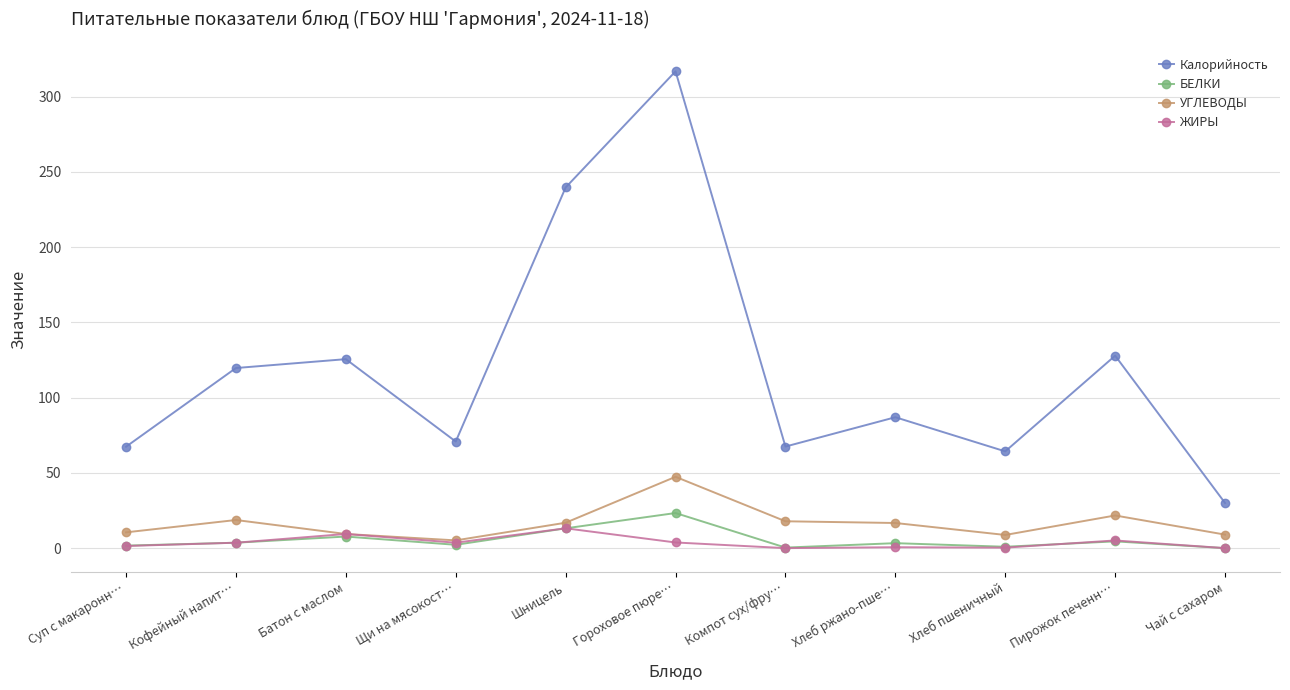

How many interior local valleys does the Калорийность series have?

3